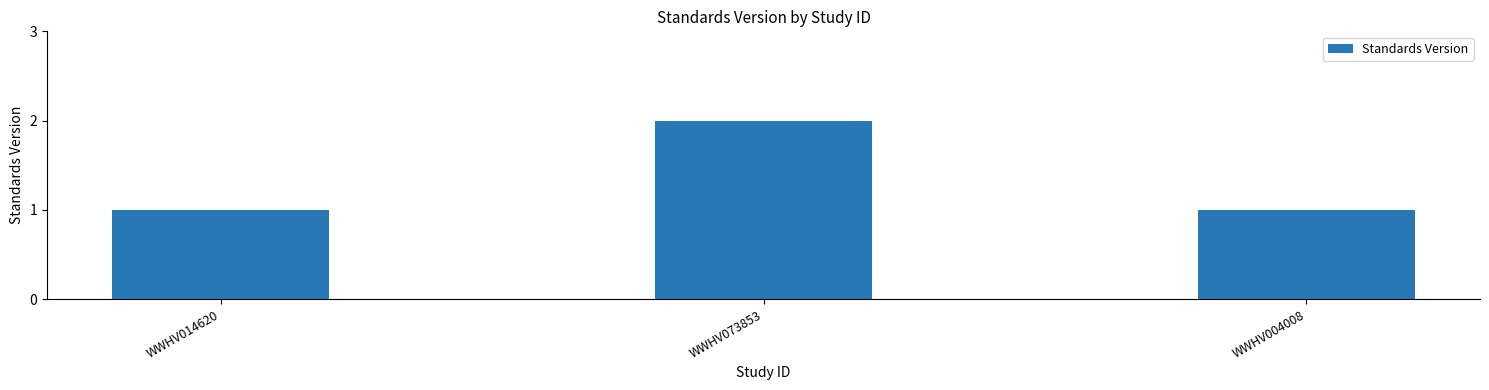

What is the label of the 2nd bar from the right?

WWHV073853